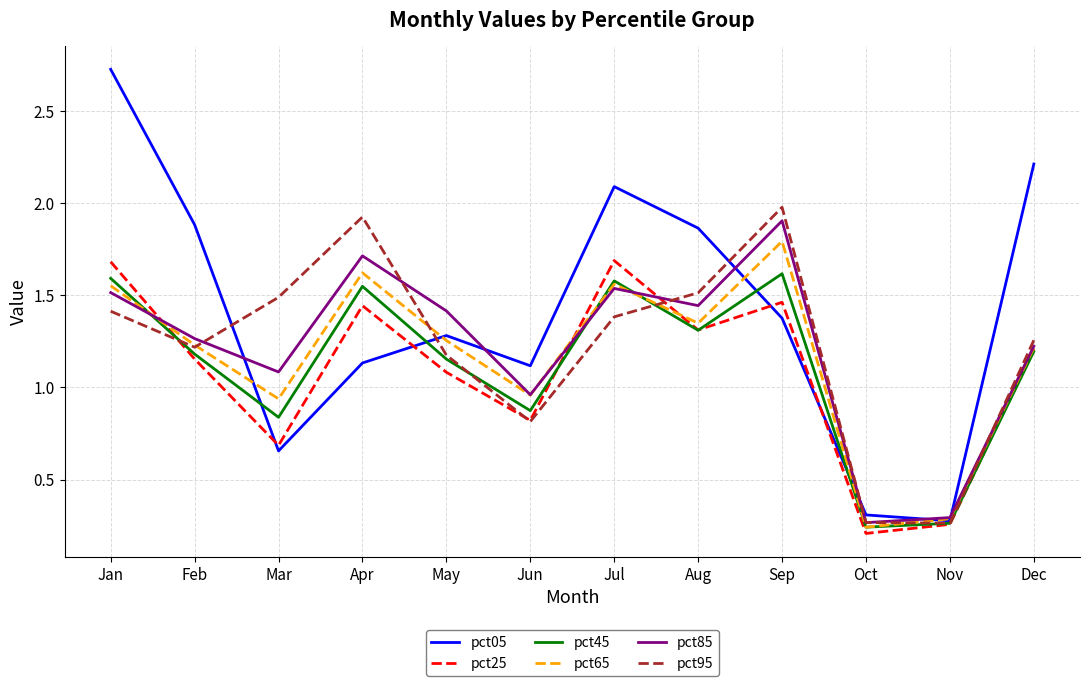

What is the sum of all pct85 values?

14.6